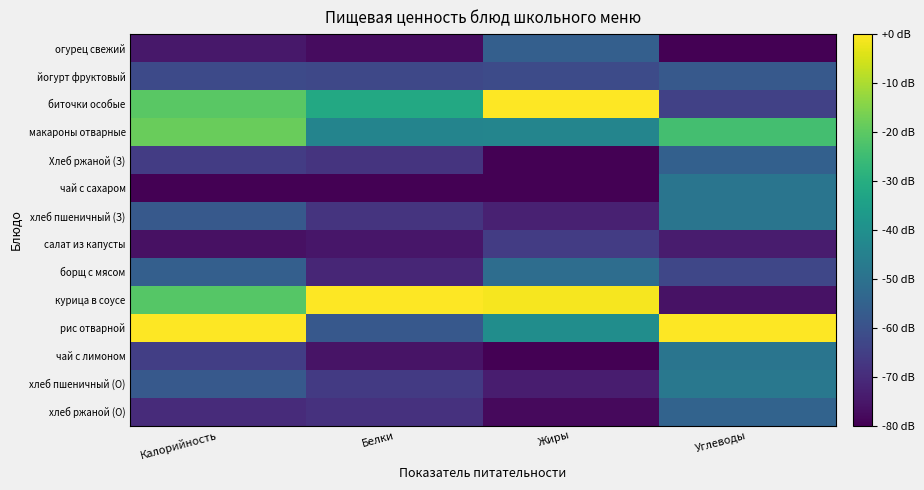

At which category is the sum across all series the highest?

Калорийность